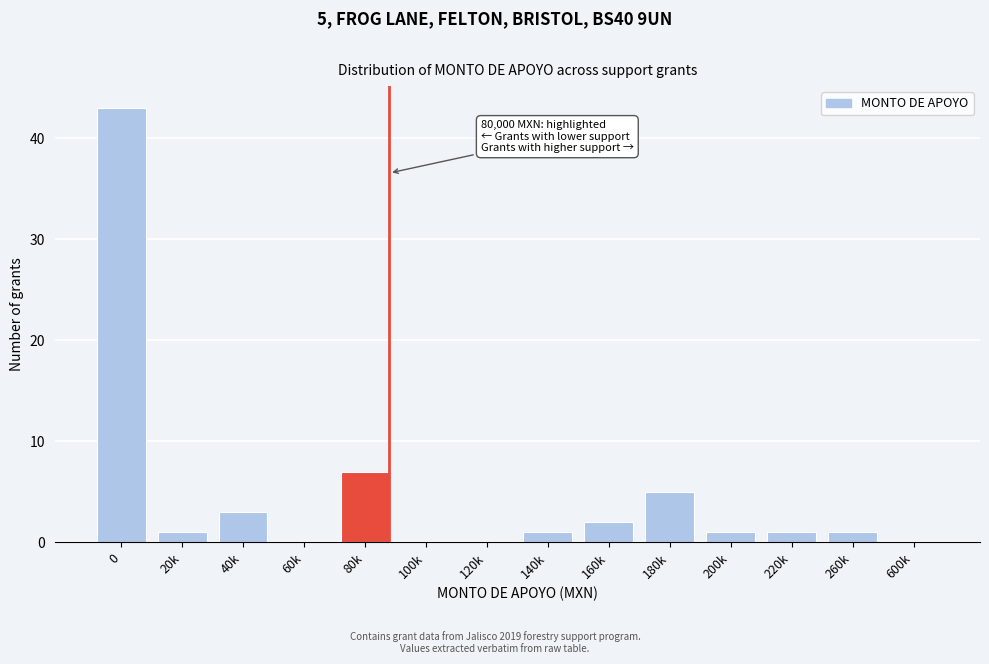

Reading left to right, extract all data points from this chart.

0=43	20k=1	40k=3	60k=0	80k=7	100k=0	120k=0	140k=1	160k=2	180k=5	200k=1	220k=1	260k=1	600k=0